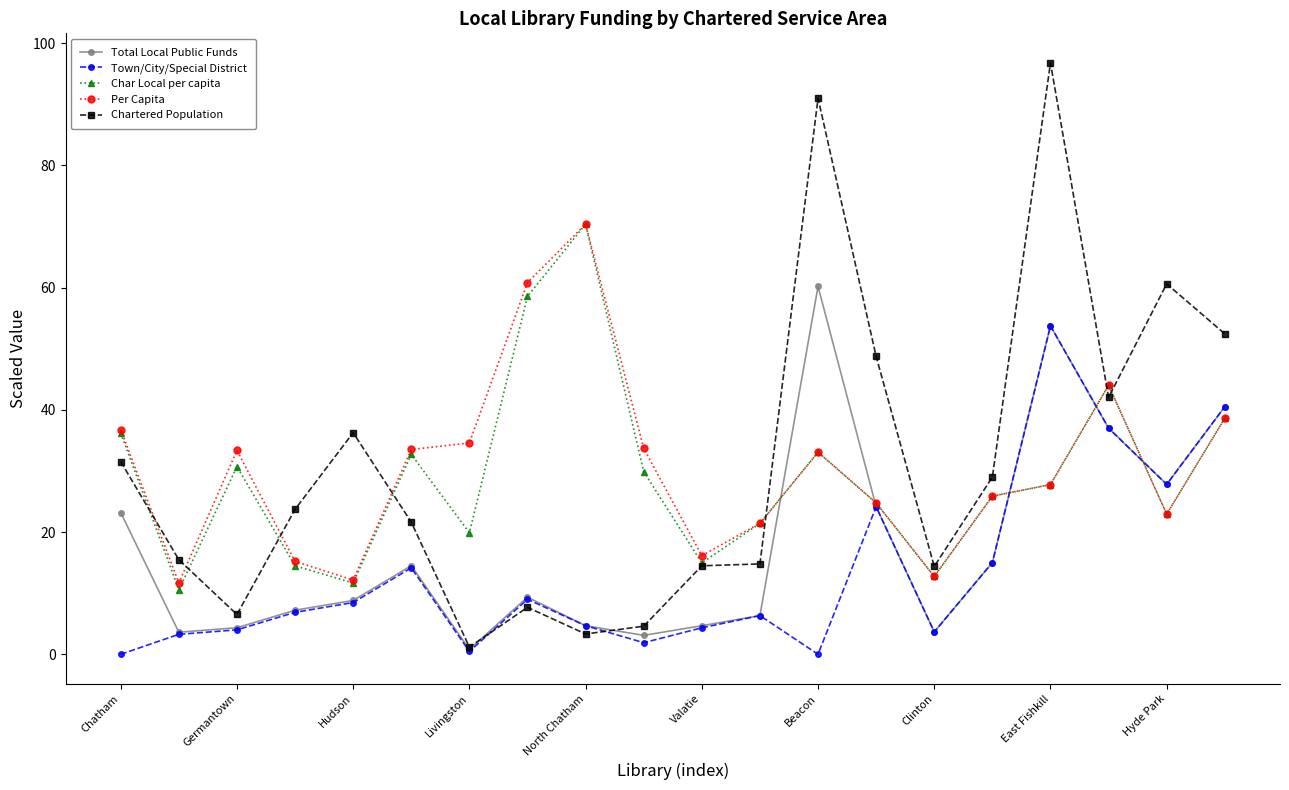

Which series has the largest range (max minus min)?

Chartered Population